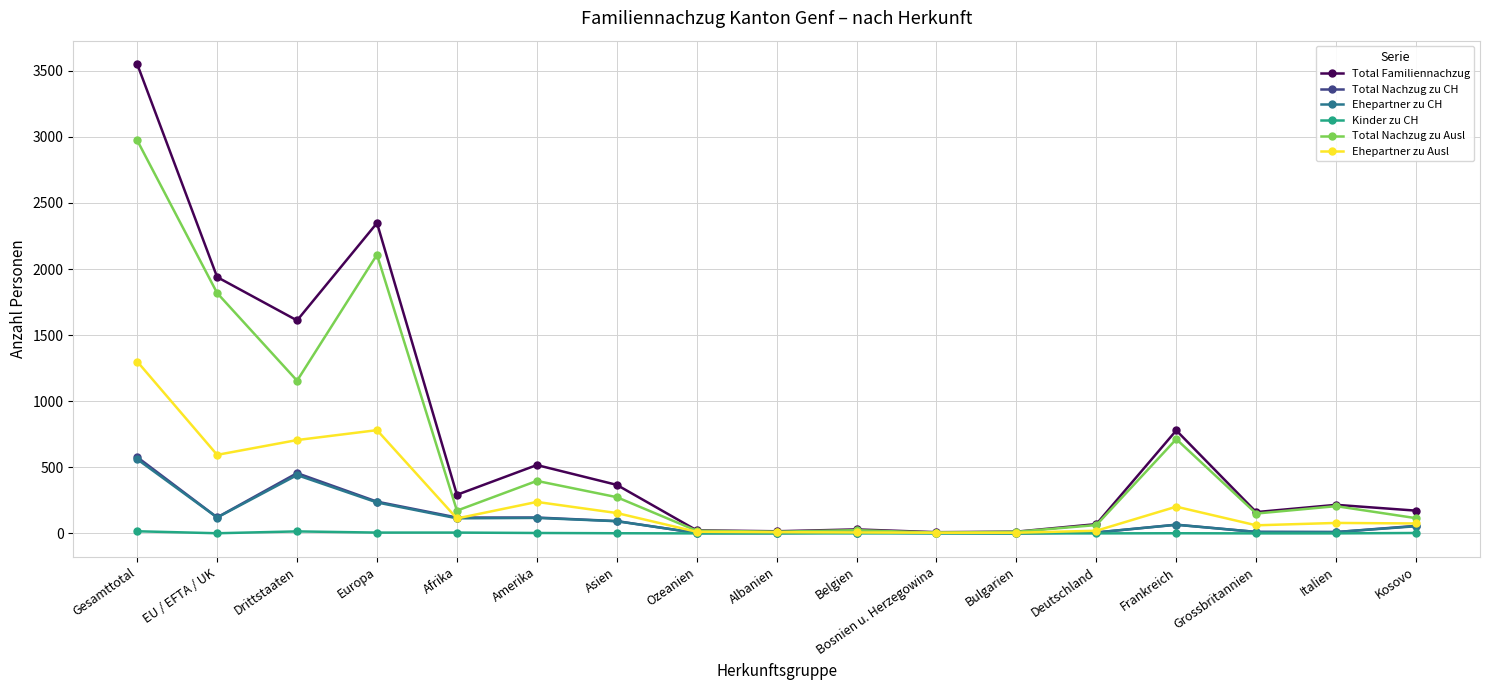

Is the value of Kinder zu CH at Albanien greater than the value of Ehepartner zu Ausl at Italien?

No